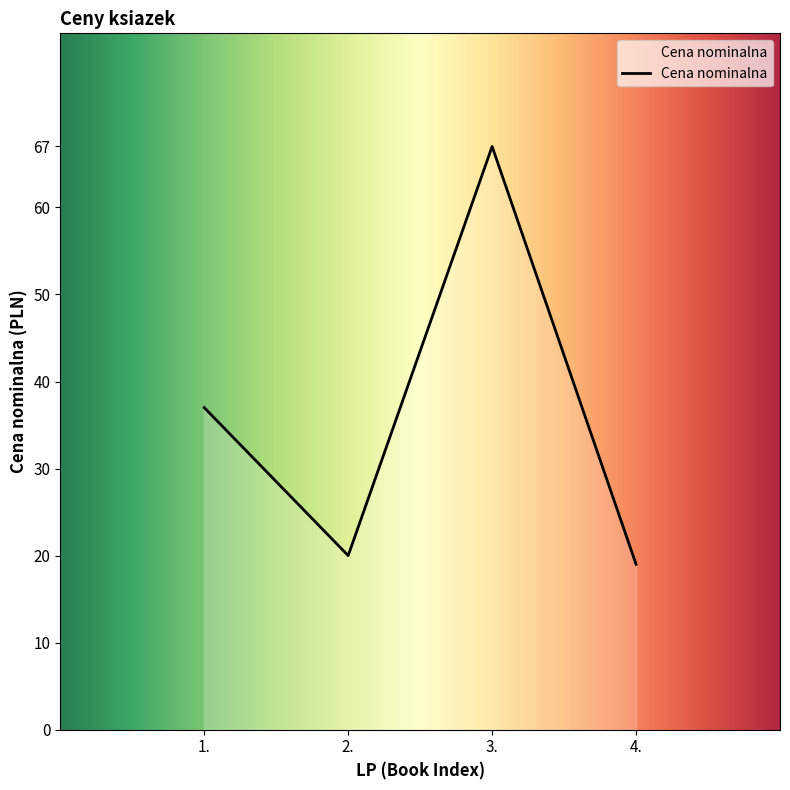

What position from the left is 2.?

2